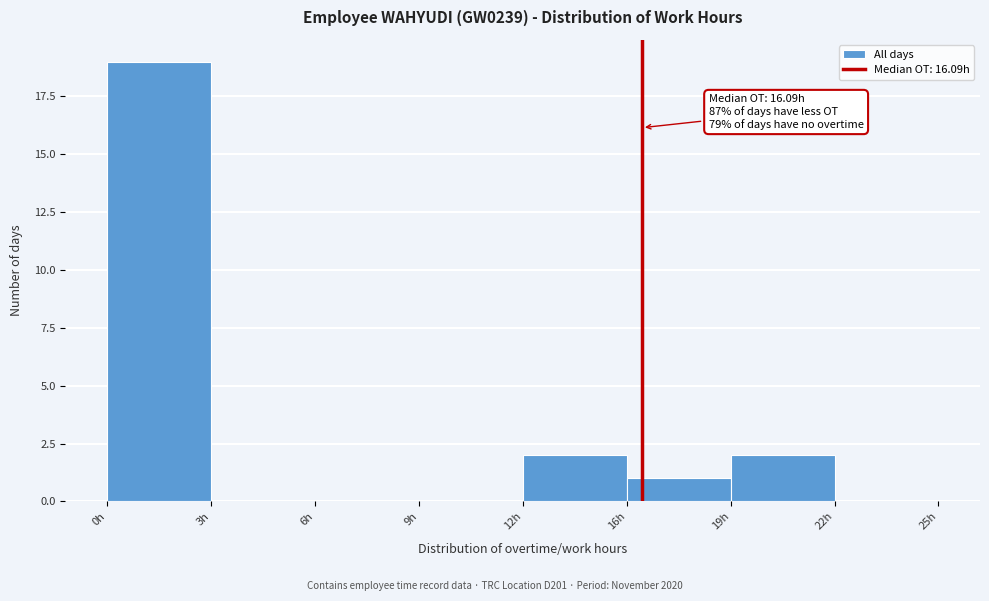

Reading right to left, what are all the values shown in this chart?

22h=0	19h=2	16h=1	12h=2	9h=0	6h=0	3h=0	0h=19